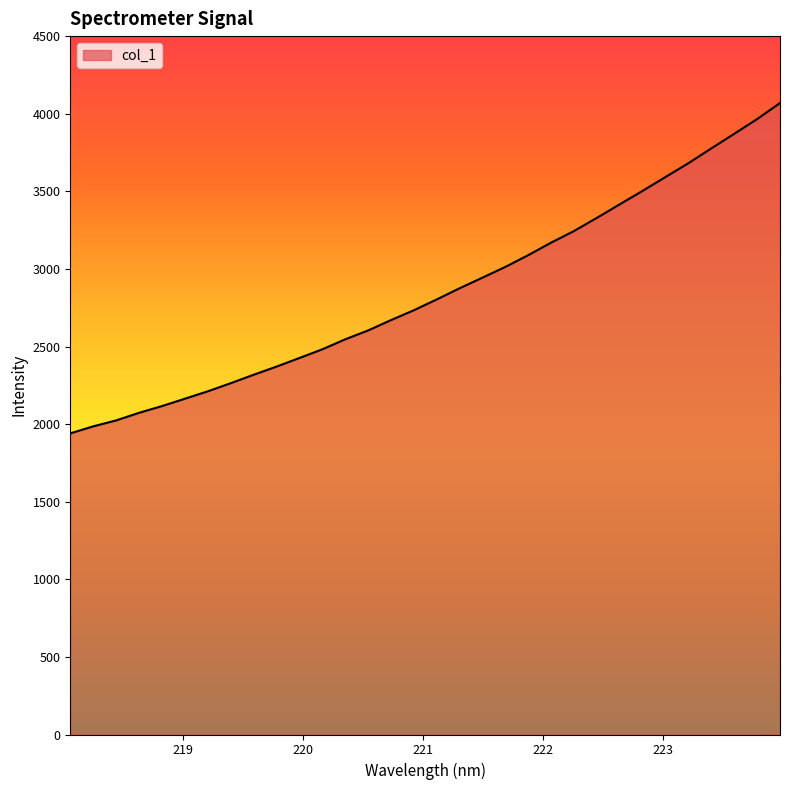

Count the number of values greater than 2803.

16